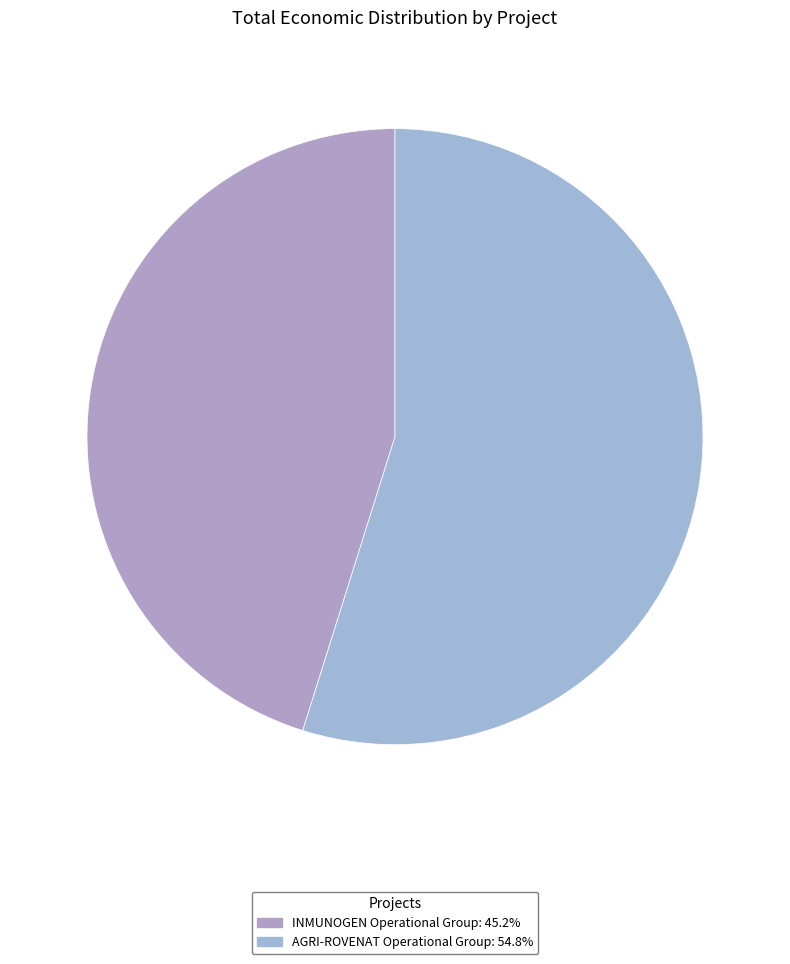

Between AGRI-ROVENAT Operational Group and INMUNOGEN Operational Group, which is larger?

AGRI-ROVENAT Operational Group